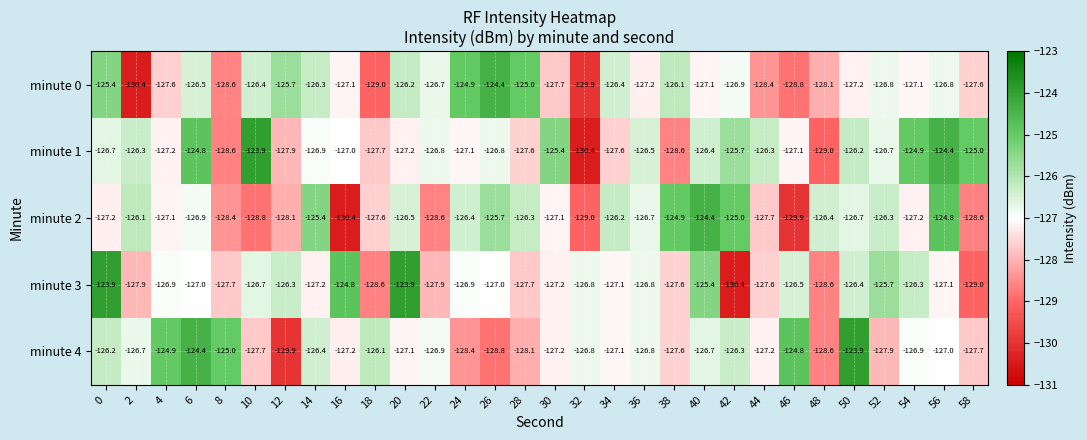

What is the greatest value displayed?

-123.9